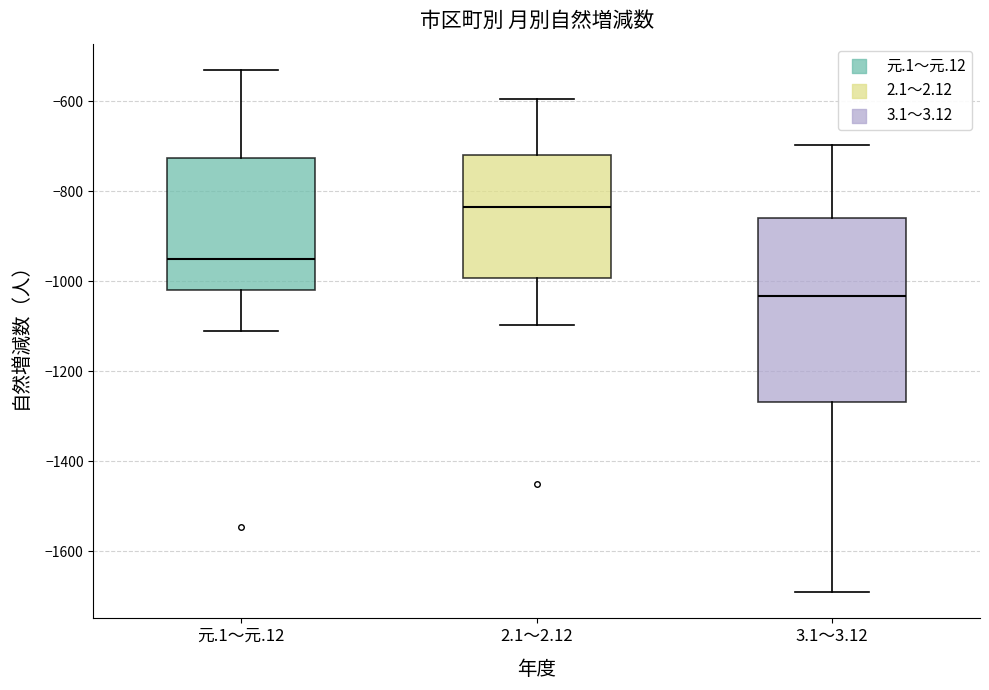

Which box is the tallest, from its lower edge to its upper edge?

3.1～3.12